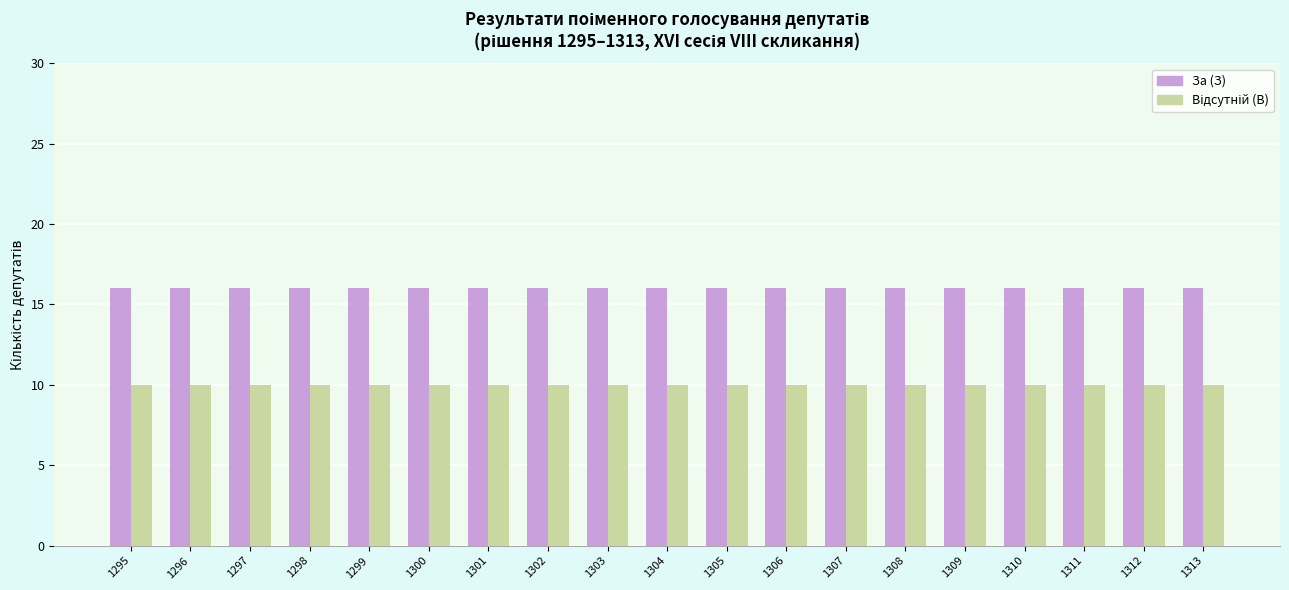

What is the difference between the highest and lowest values at 1299?

6